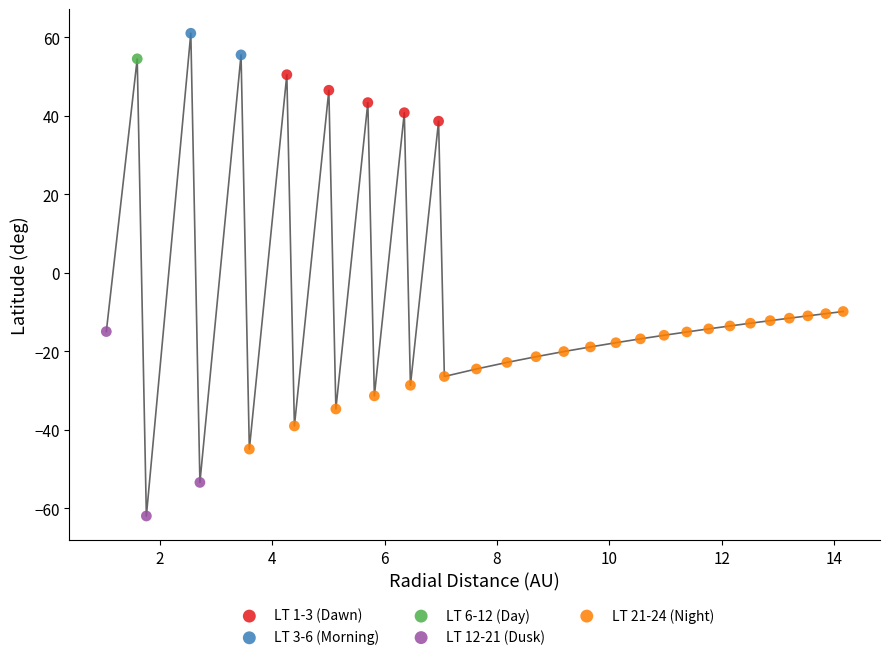

What are all the series names shown in the legend?

LT 1-3 (Dawn), LT 3-6 (Morning), LT 6-12 (Day), LT 12-21 (Dusk), LT 21-24 (Night)